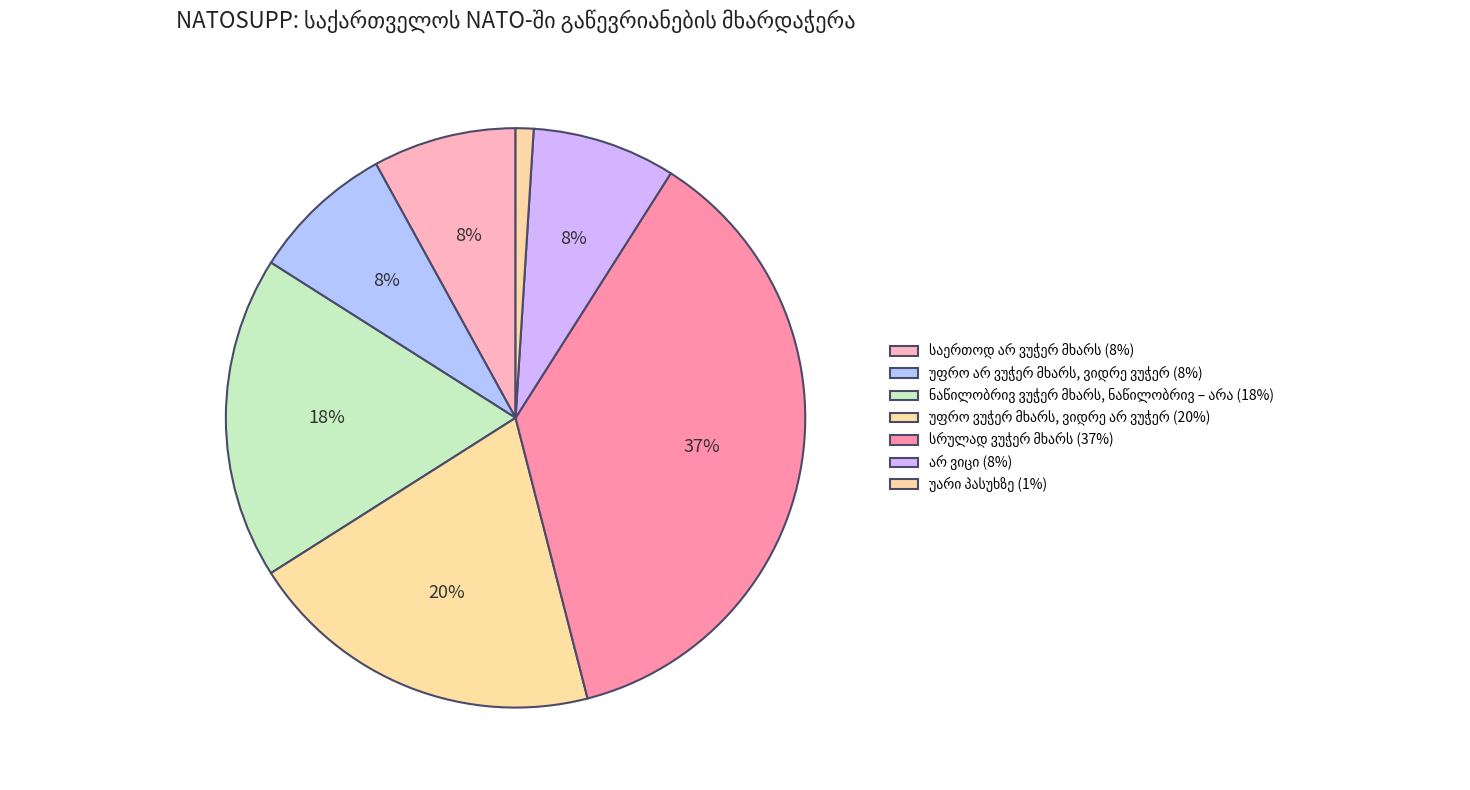

Count the number of slices in the pie.

7